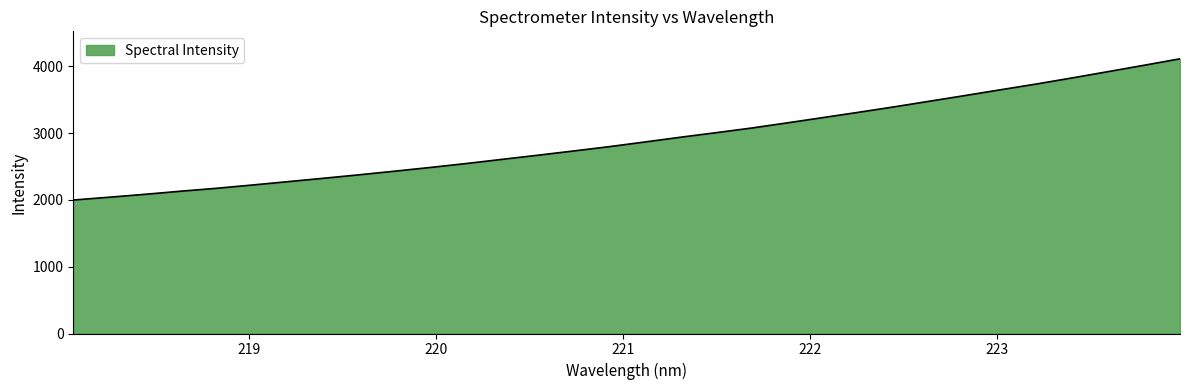

What is the sum of all values?

93155.2